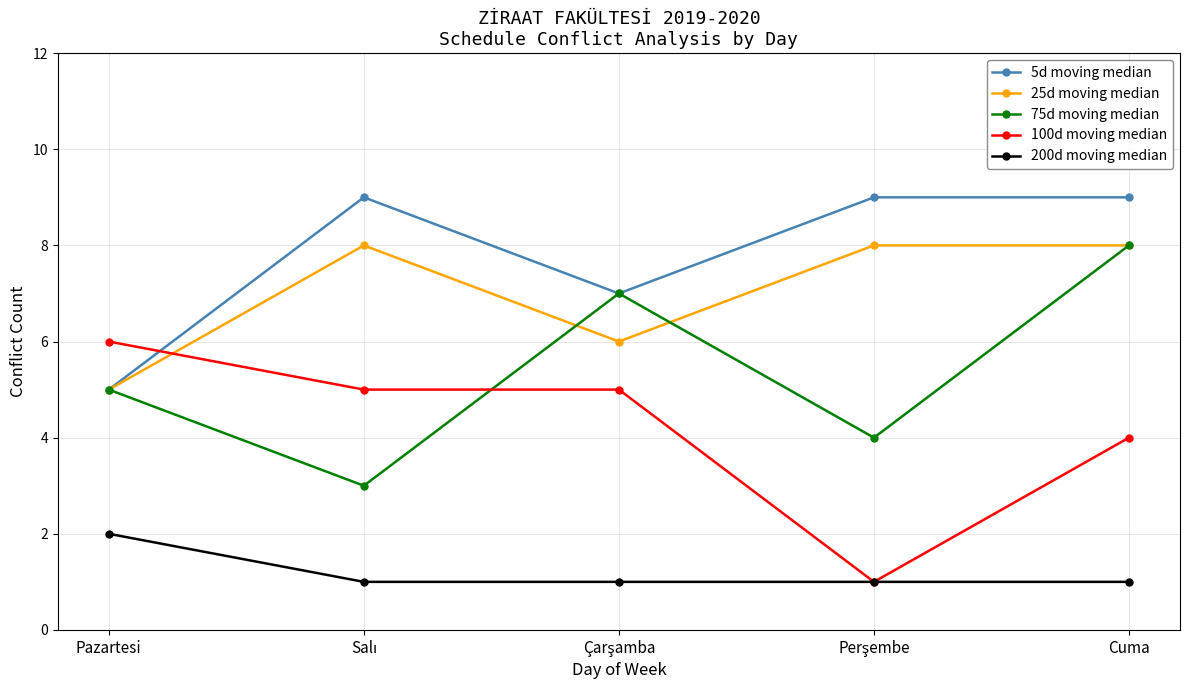

What is the greatest value displayed?

9